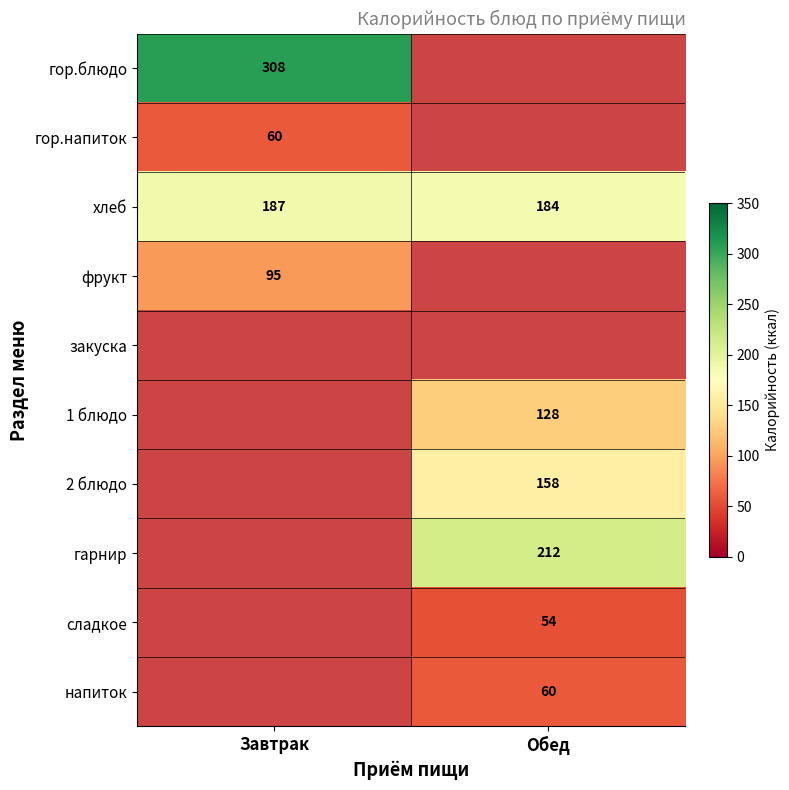

Is the value of 2 блюдо at Обед greater than the value of гор.блюдо at Завтрак?

No